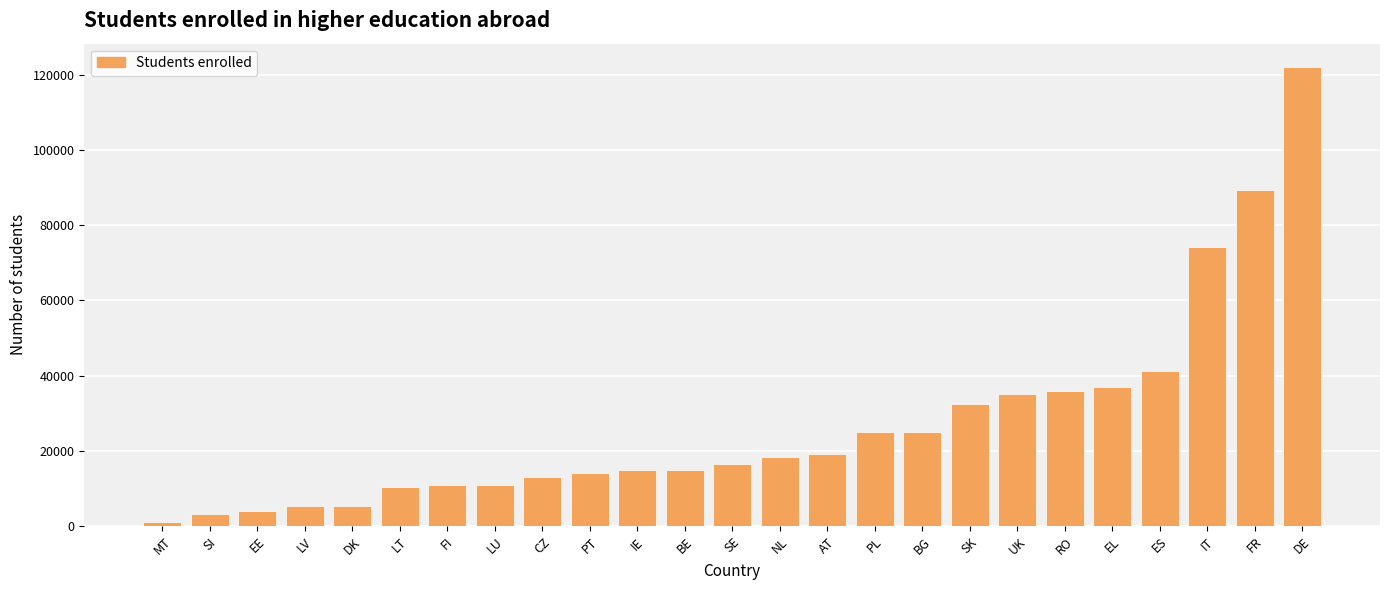

Which label corresponds to the largest value in the chart?

DE